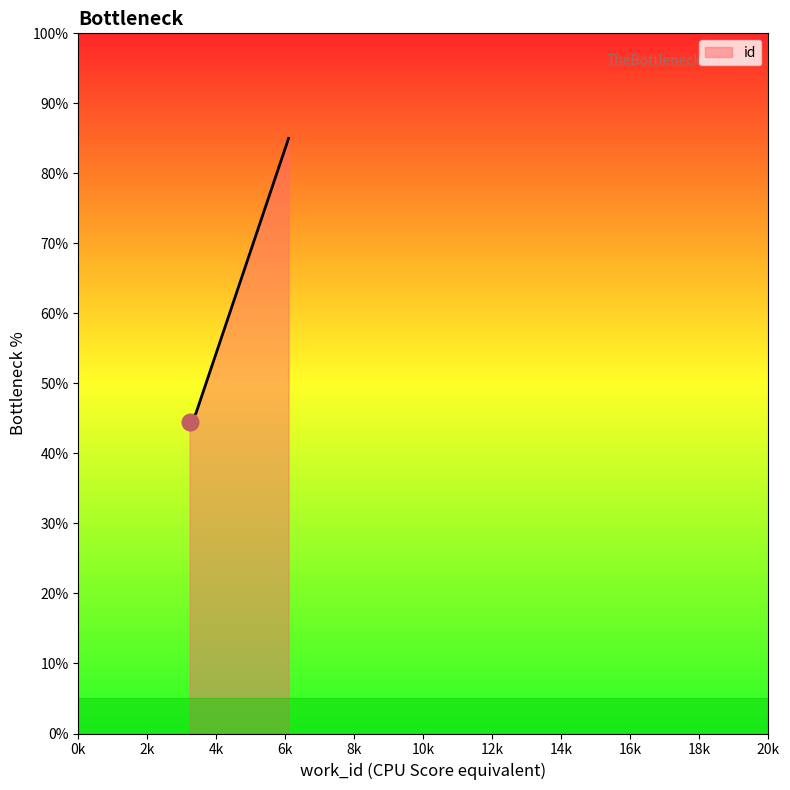

What is the sum of all values?

175.2